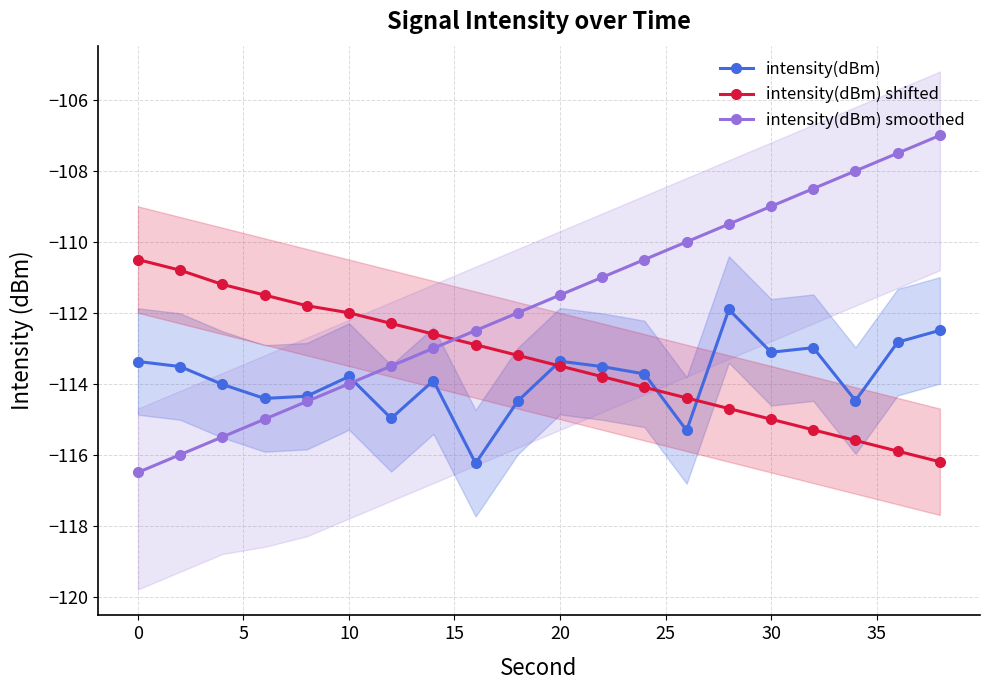

Which series has the largest total across all categories?

intensity(dBm) smoothed